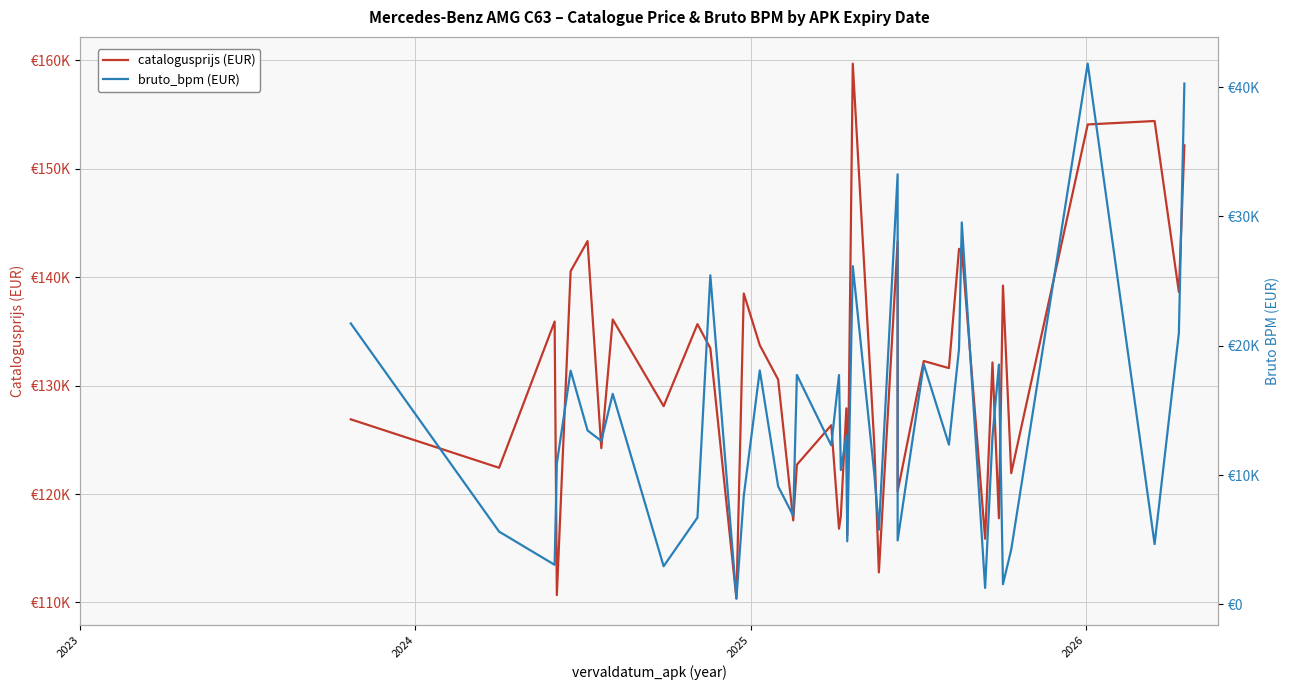

What is the value of the bruto_bpm point at the 38th from the left?

4666